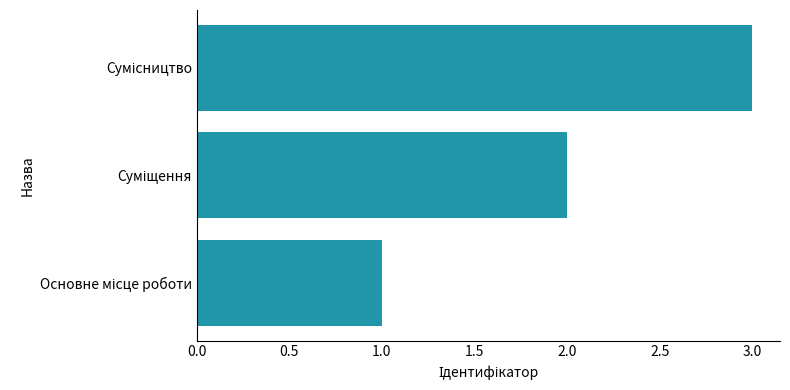

What is the maximum value shown in the chart?

3